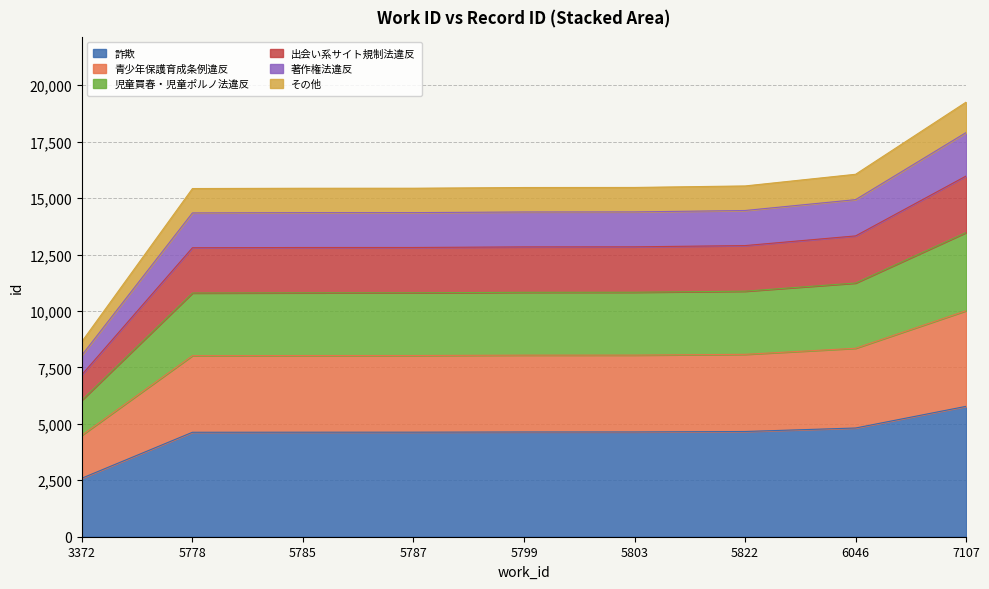

The value at 3372 is 12794. True or false?

False